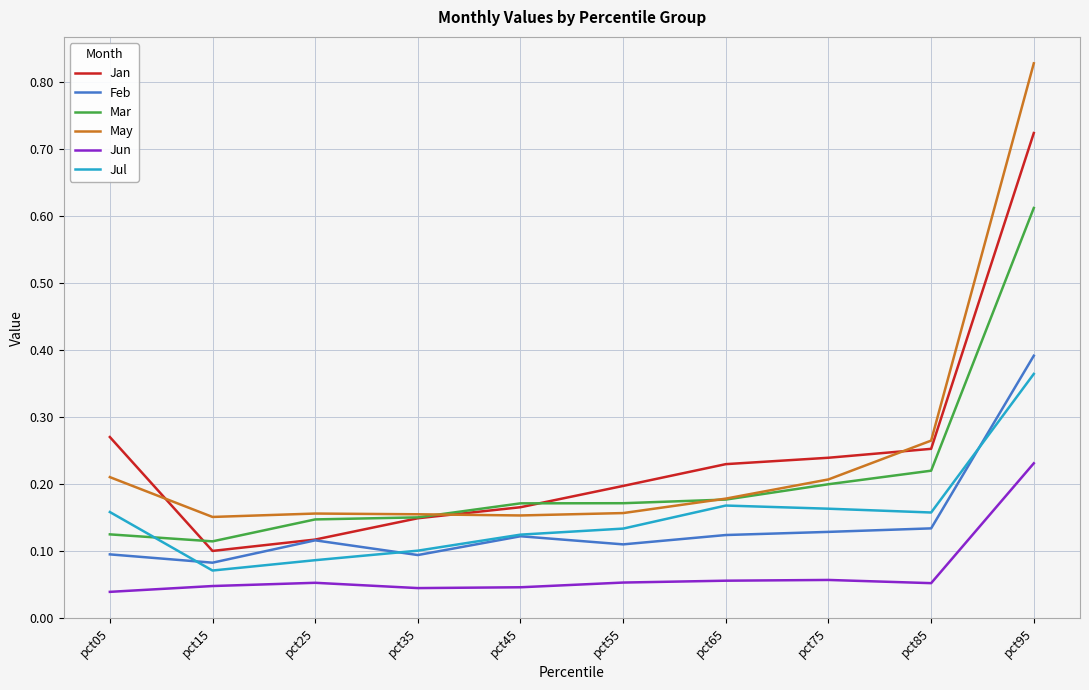

The value of Jun at pct75 is 0.1. True or false?

True